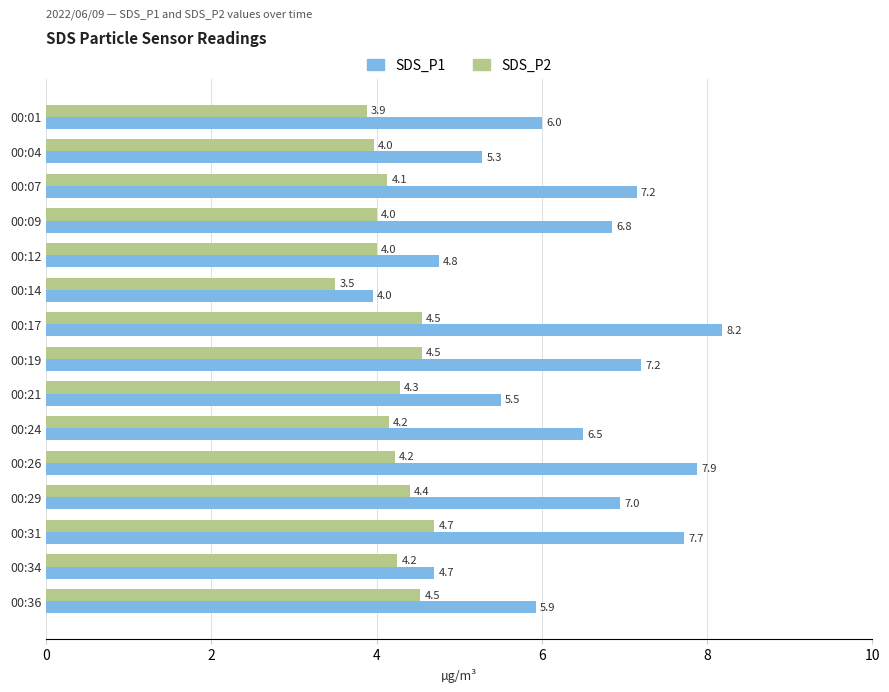

What is the difference between the maximum and minimum values in the SDS_P2 series?

1.2